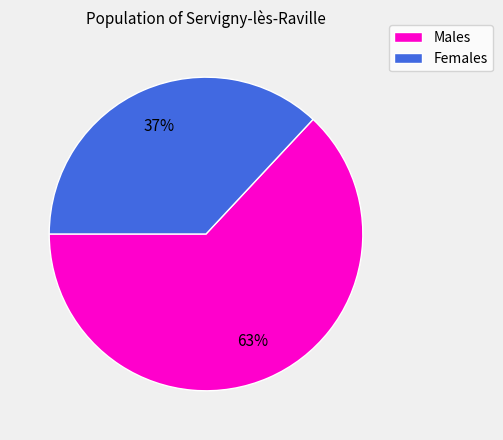

How many segments does this pie chart have?

2